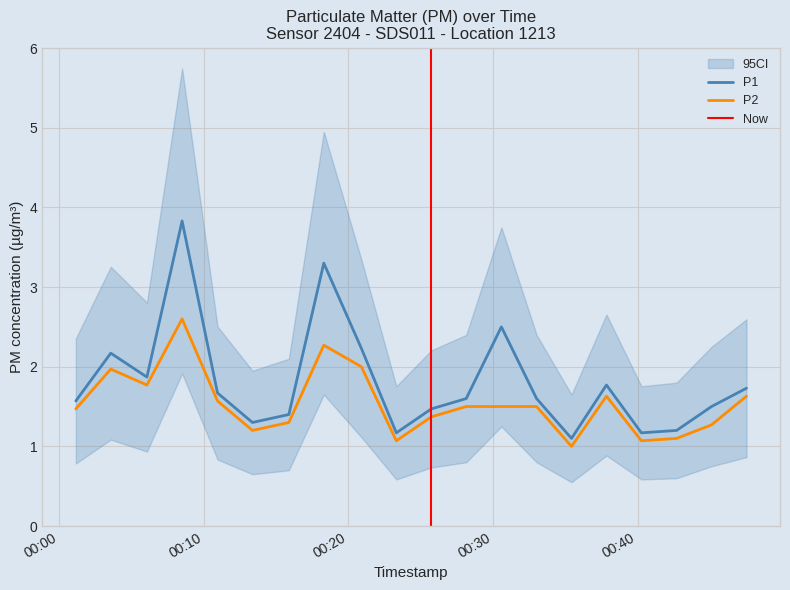

What is the sum of all P1 values?

36.1